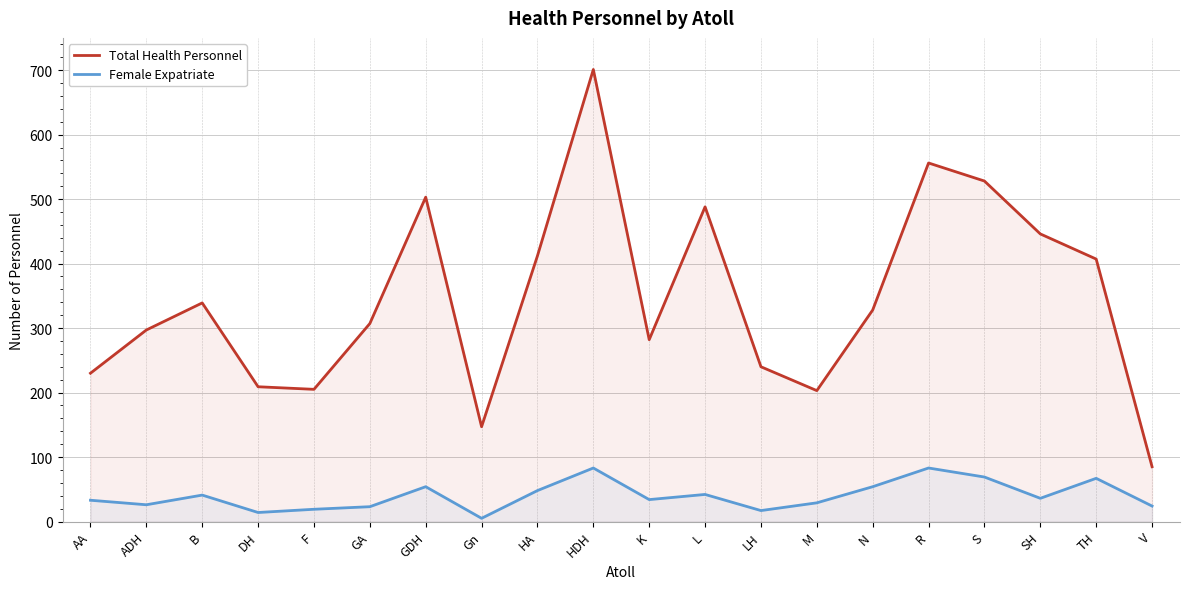

Reading left to right, what are all the values shown in this chart?

Total Health Personnel: AA=230	ADH=297	B=339	DH=209	F=205	GA=307	GDH=503	Gn=147	HA=412	HDH=701	K=282	L=488	LH=240	M=203	N=328	R=556	S=528	SH=446	TH=407	V=85
Female Expatriate: AA=33	ADH=26	B=41	DH=14	F=19	GA=23	GDH=54	Gn=5	HA=48	HDH=83	K=34	L=42	LH=17	M=29	N=54	R=83	S=69	SH=36	TH=67	V=24